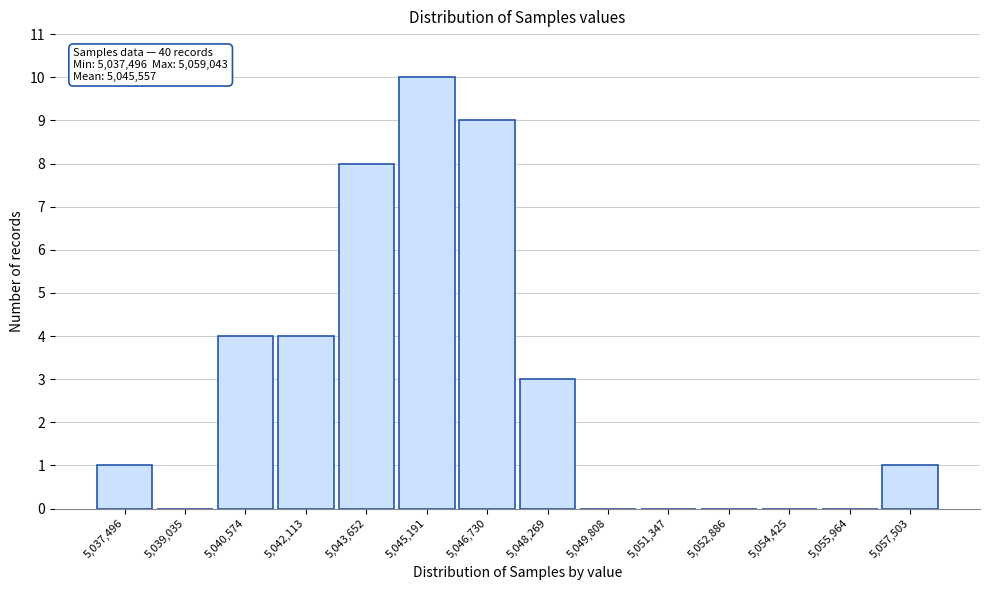

Reading left to right, transcribe all the data shown in this chart.

5,037,496=1	5,039,035=0	5,040,574=4	5,042,113=4	5,043,652=8	5,045,191=10	5,046,730=9	5,048,269=3	5,049,808=0	5,051,347=0	5,052,886=0	5,054,425=0	5,055,964=0	5,057,503=1